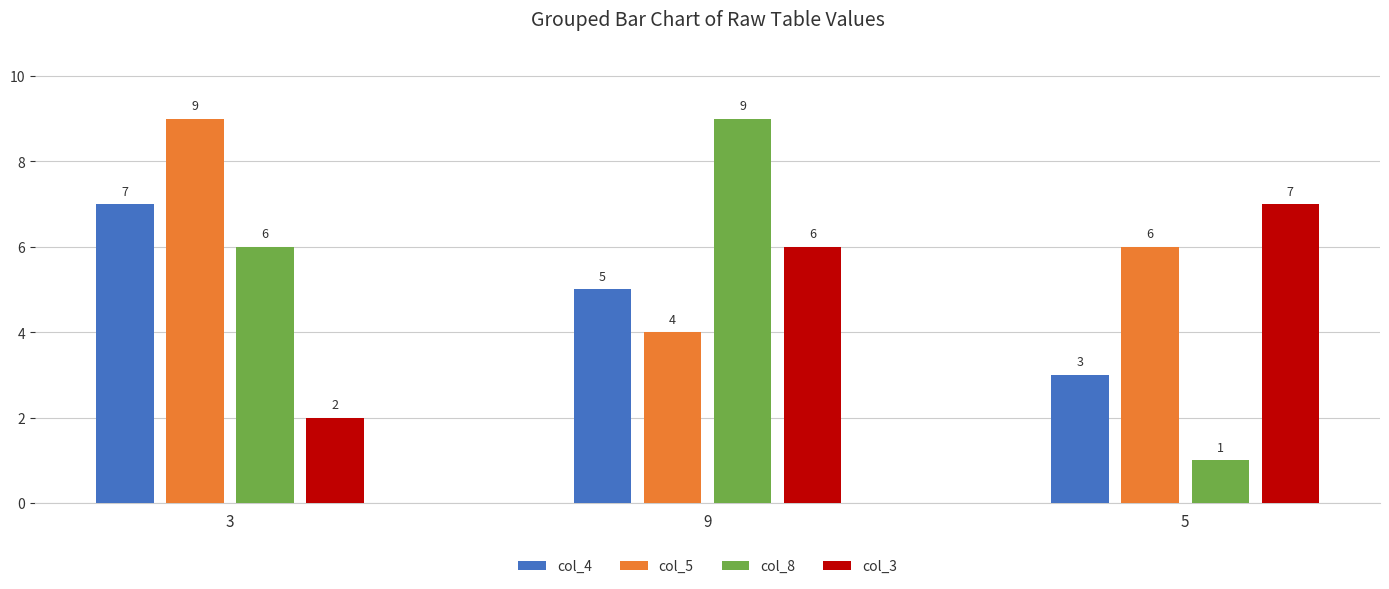

What is the maximum value shown in the chart?

9